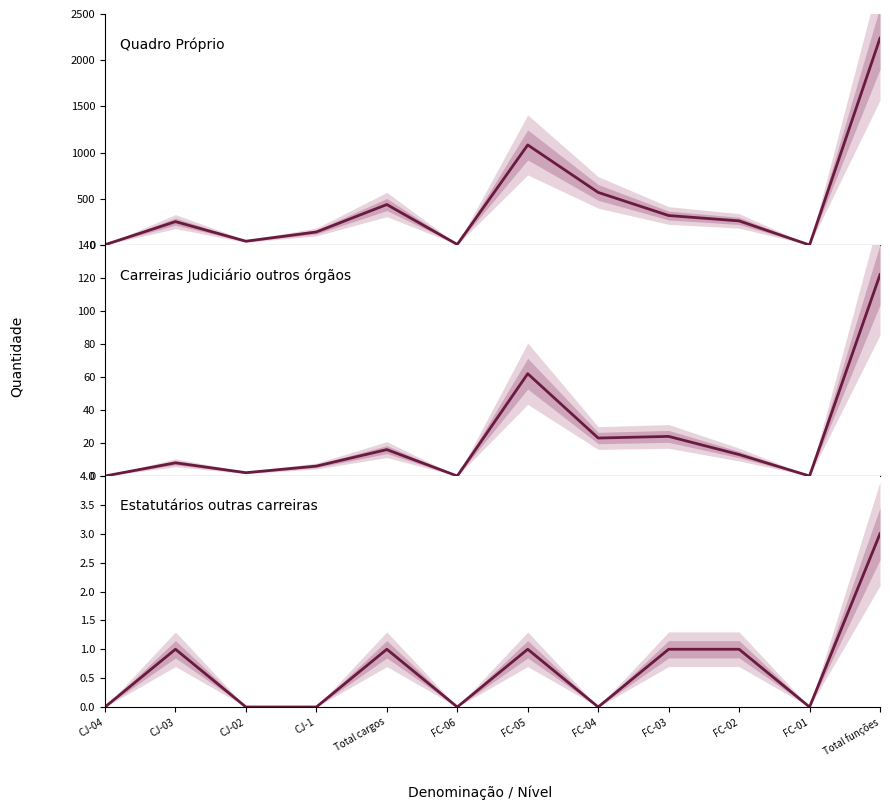

True or false: Estatutários outras carreiras and Carreiras Judiciário outros órgãos cross at least once.

False